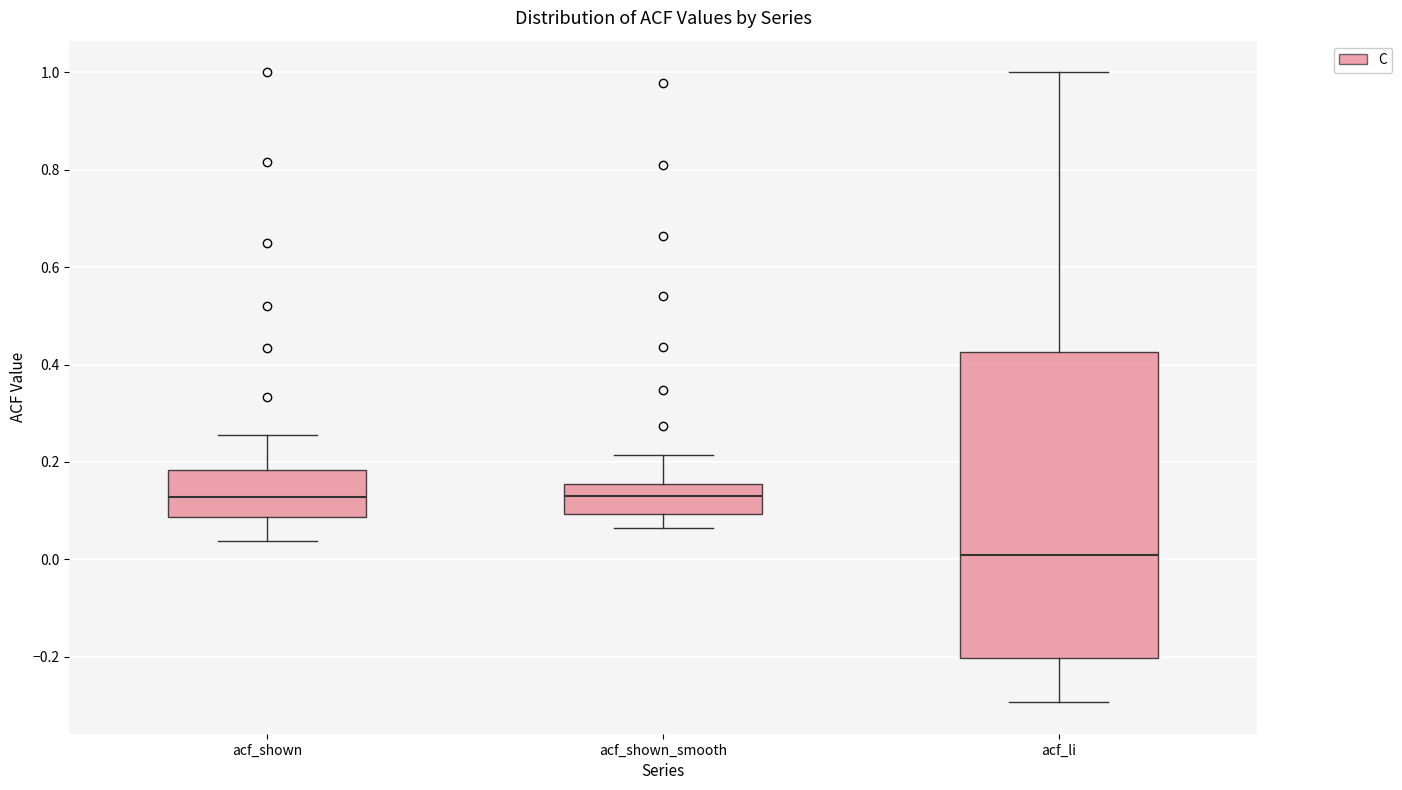

Where is the upper edge of the box for acf_shown on the y-axis? The values are not printed on the chart, so give them approximately, as read against the axis.

0.18